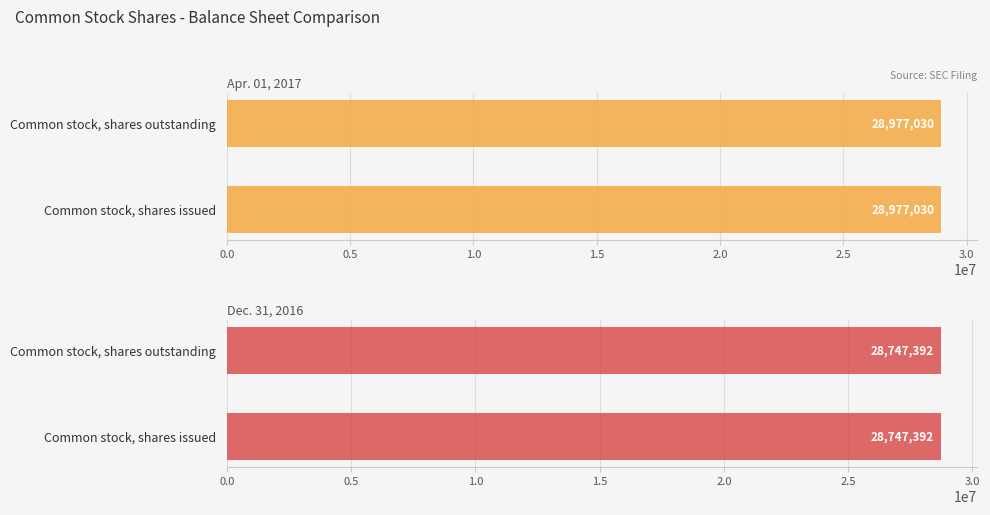

Which series has the widest spread of values?

Apr. 01, 2017